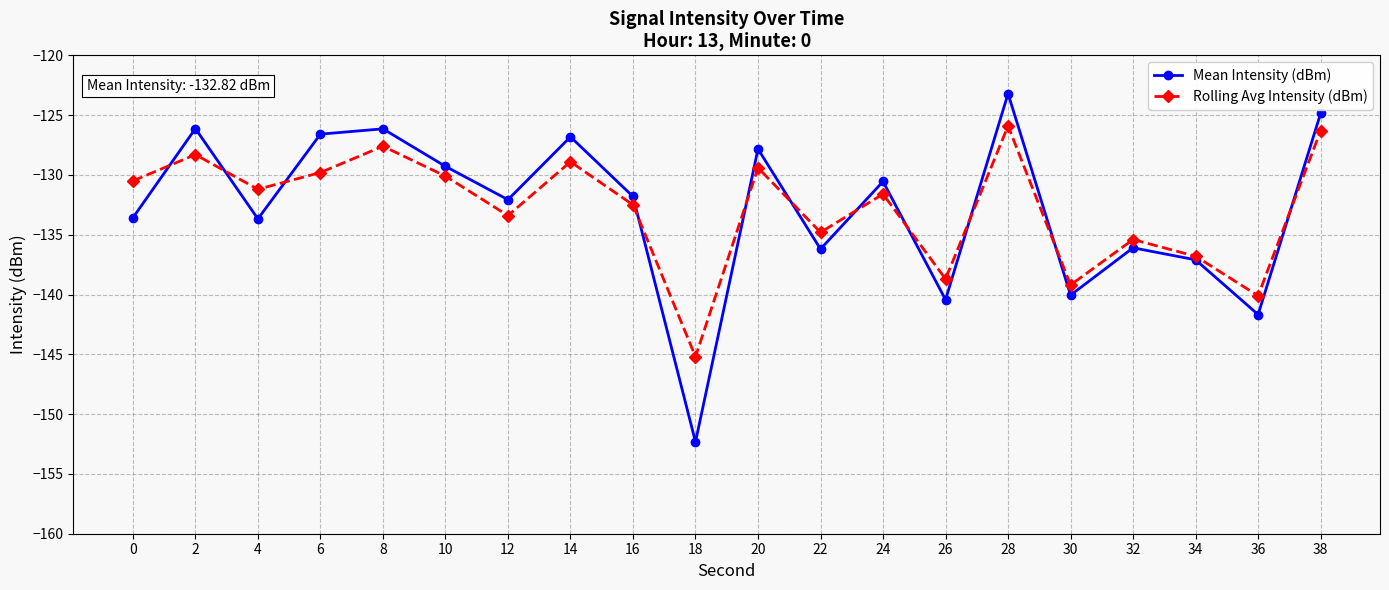

List the series in order of their peak value, highest first.

Mean Intensity (dBm), Rolling Avg Intensity (dBm)